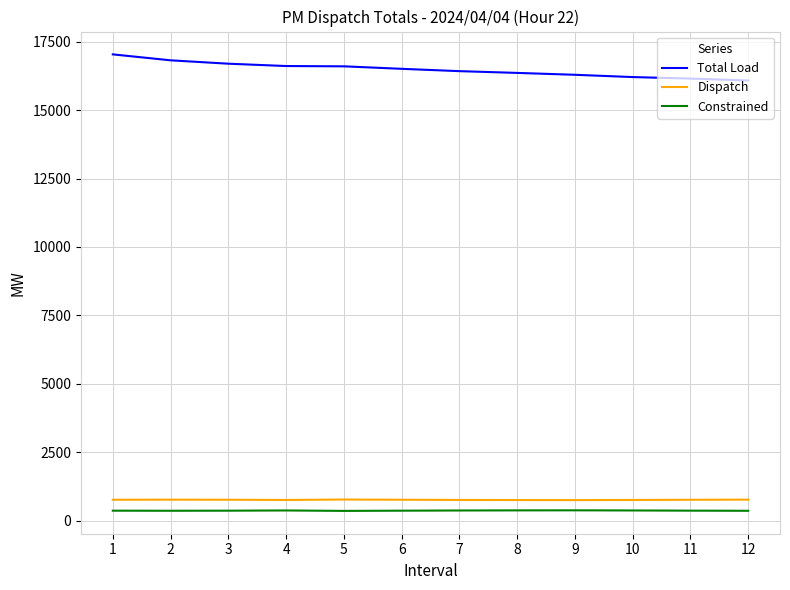

True or false: Constrained and Dispatch intersect in this chart.

False